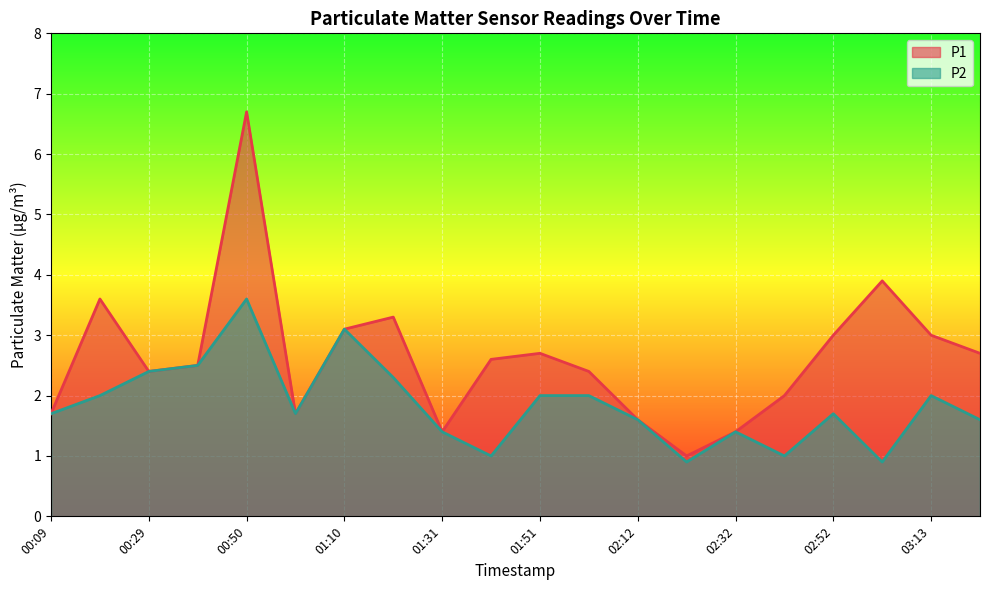

What is the label of the 1st point from the left?

00:09